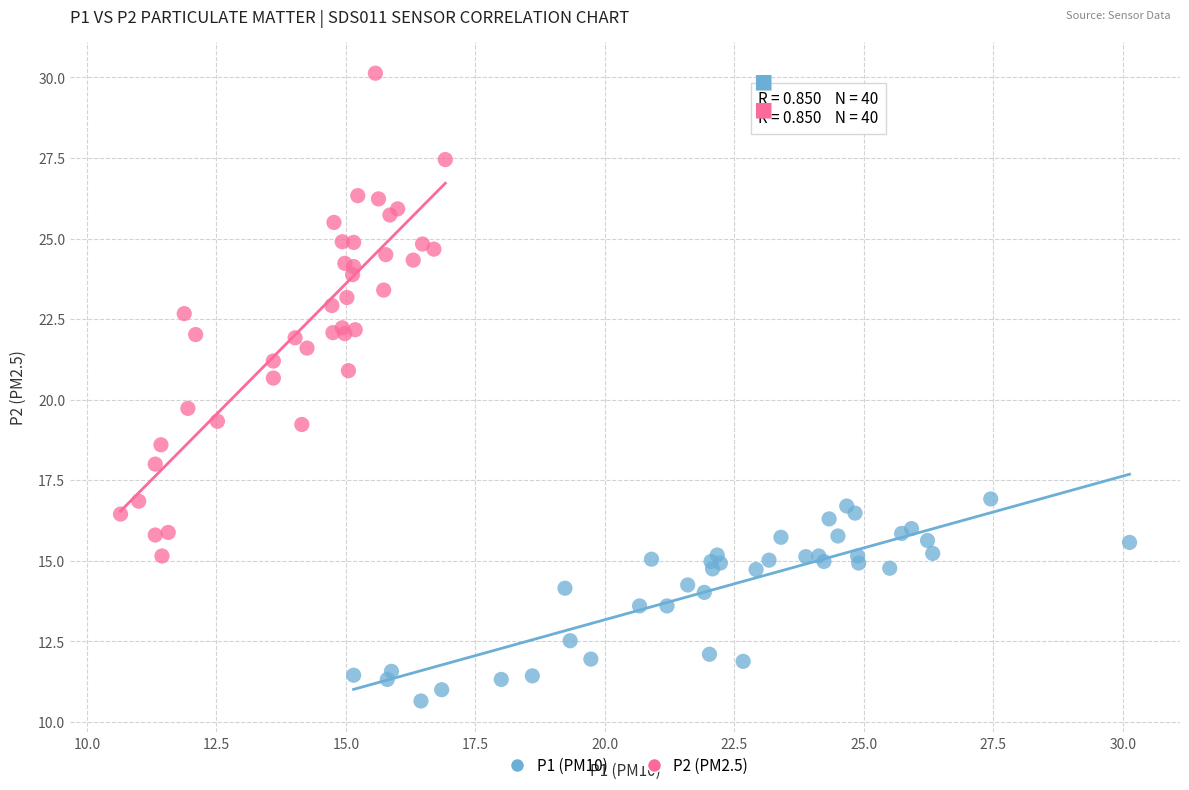

Which series has the widest spread of Y values?

P2 (PM2.5)